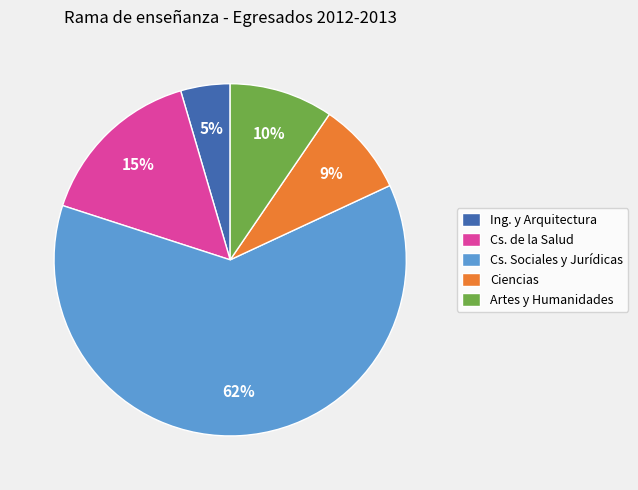

To the nearest percent, what is the combined percentage of Cs. de la Salud and Ciencias?

24%